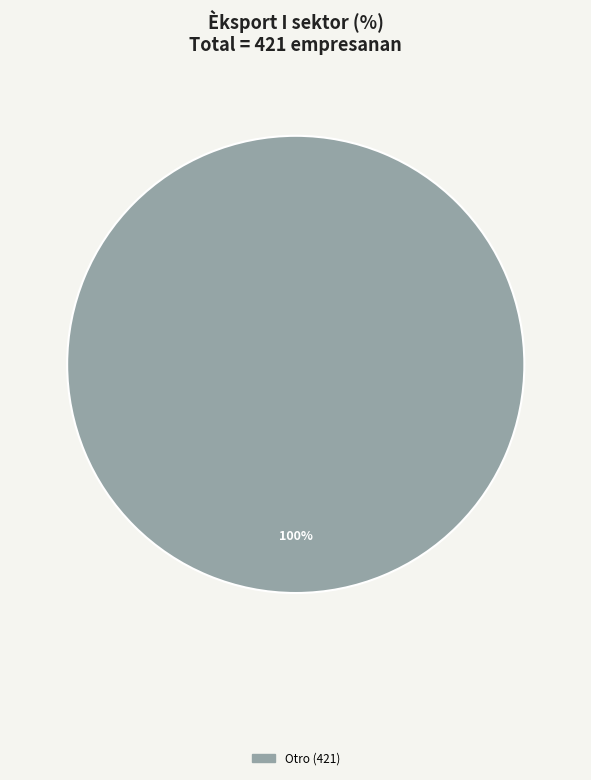

Is there a majority slice in this chart?

Yes